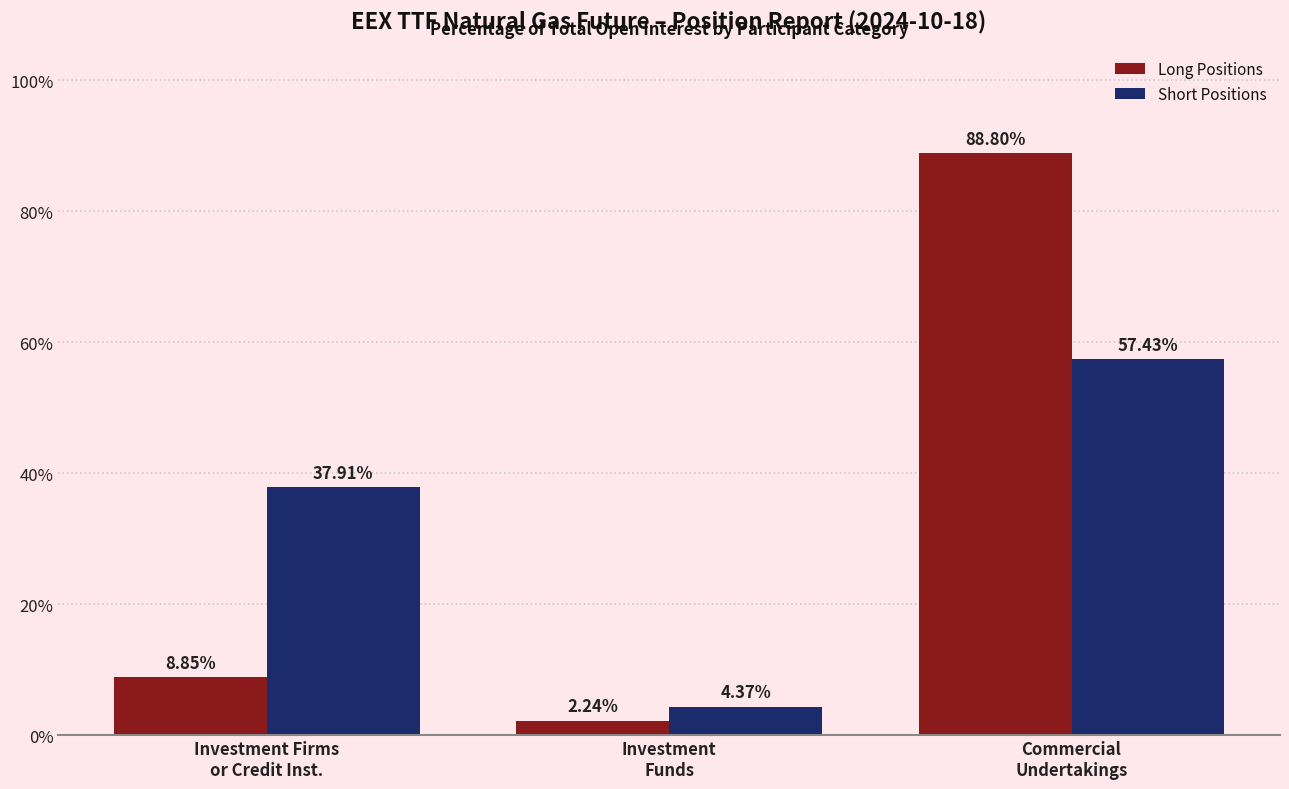

What is the label of the 1st bar from the right?

Commercial
Undertakings